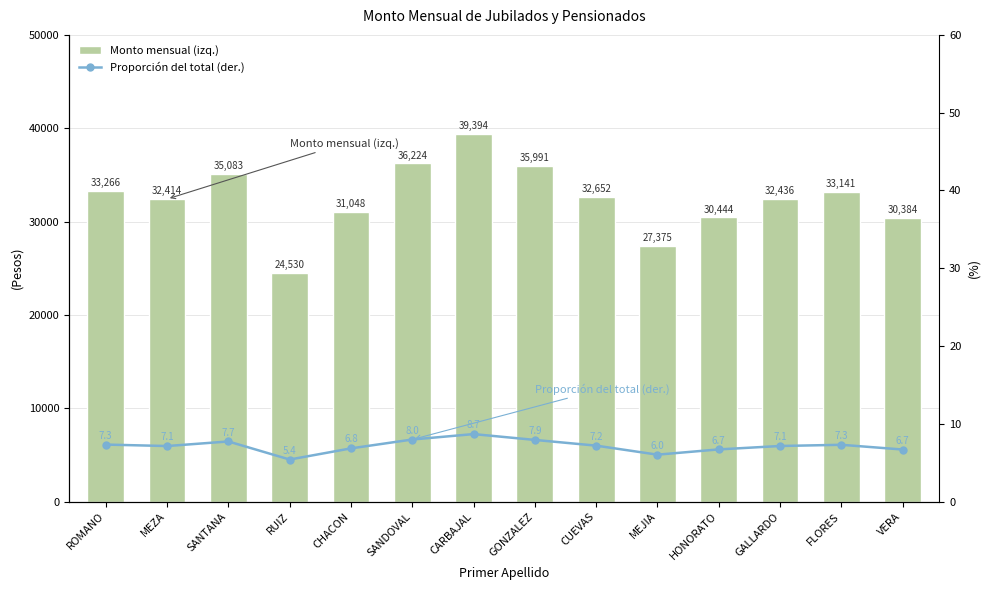

What is the value of the Proporción del total (der.) bar at the 7th from the left?

8.7